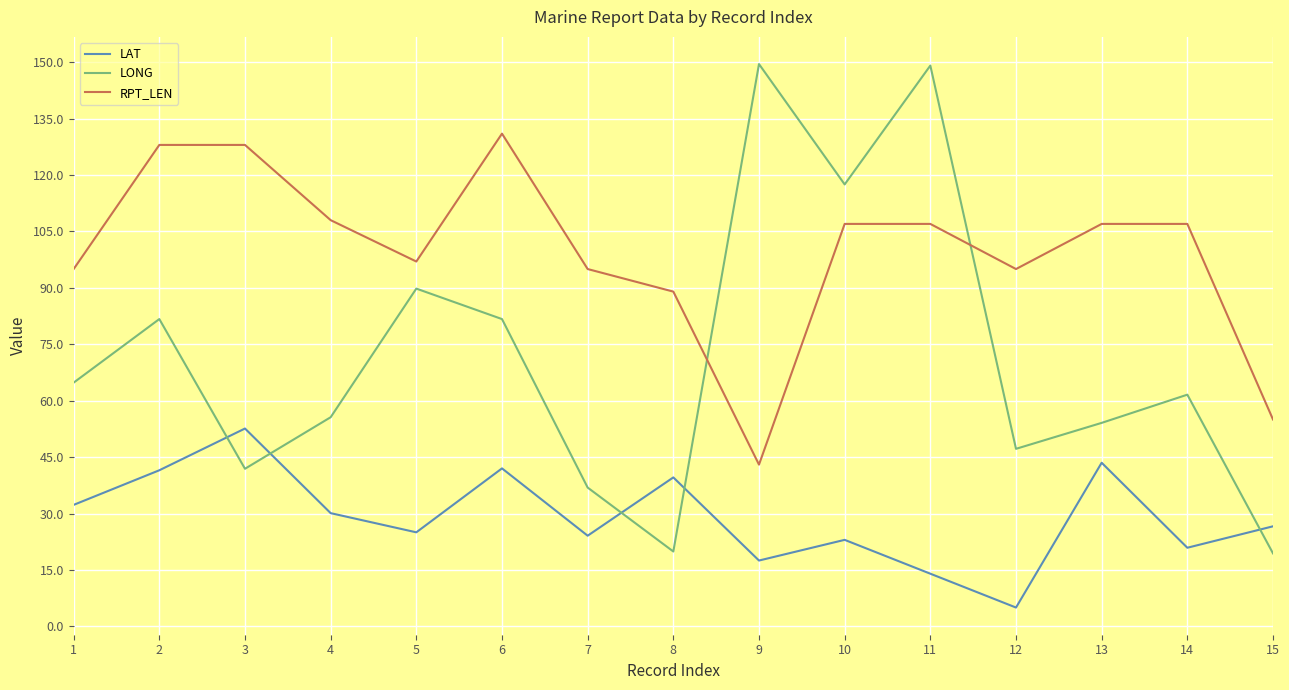

What is the smallest value displayed?

5.0